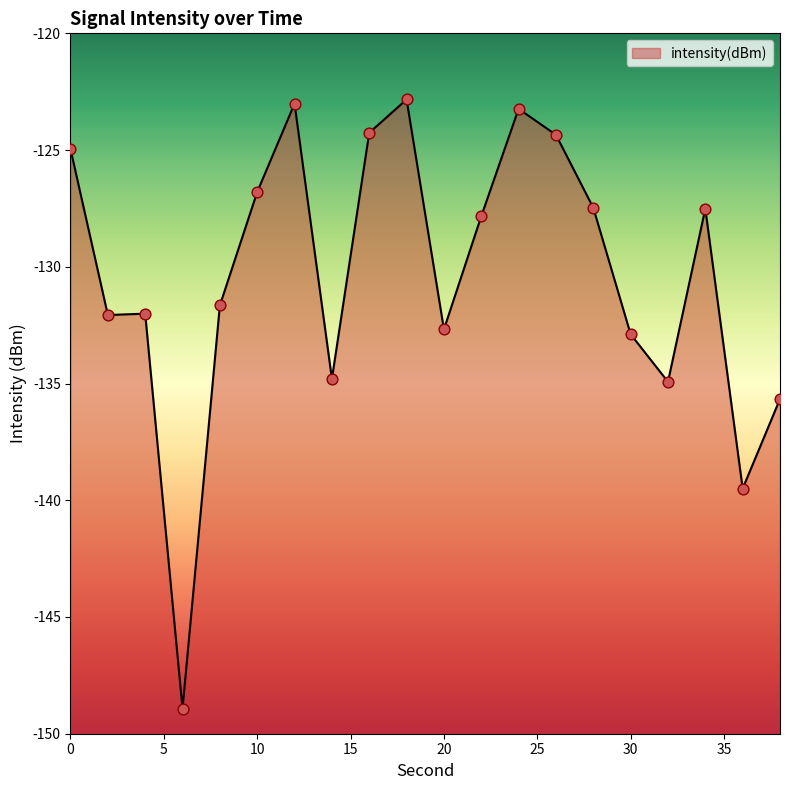

What is the change in value from 8 to 38?

-4.0